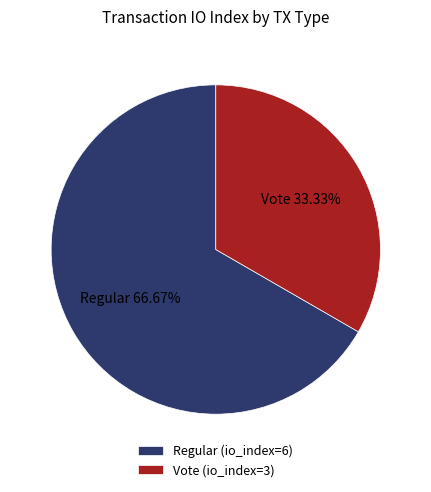

Does Vote (io_index=3) represent more than half of the total?

No